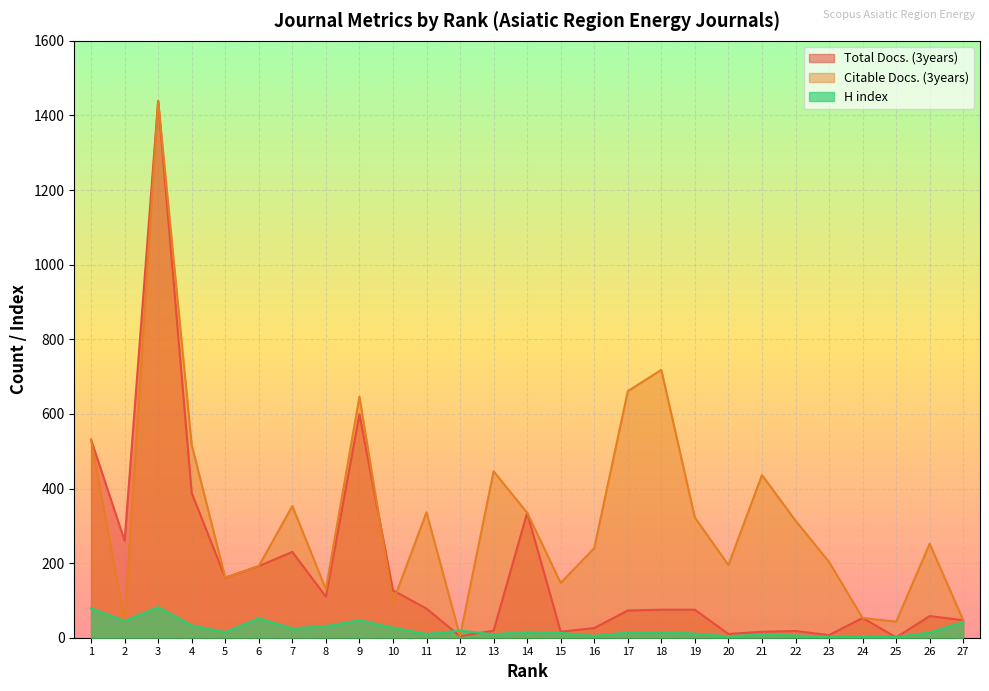

Rank the series at 7 from lowest to highest value.

H index, Total Docs. (3years), Citable Docs. (3years)